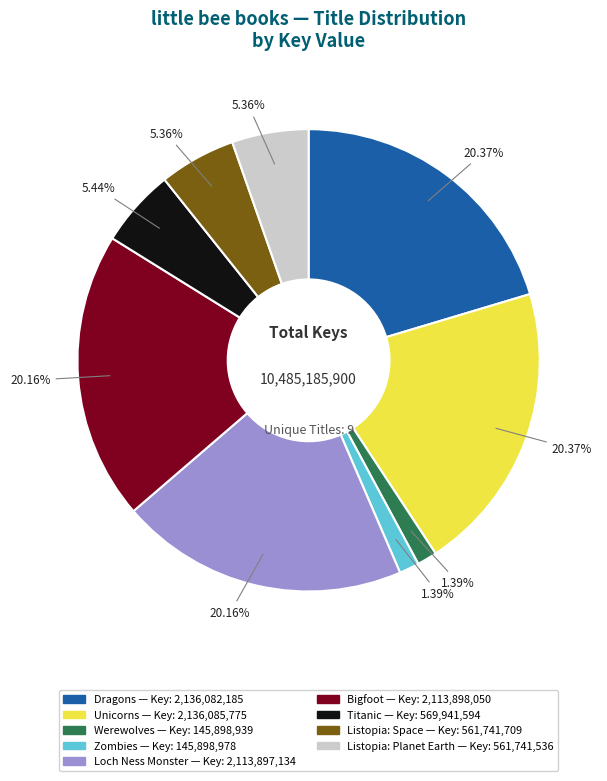

Approximately how many times larger is the value at Unicorns compared to Listopia: Space?

3.8